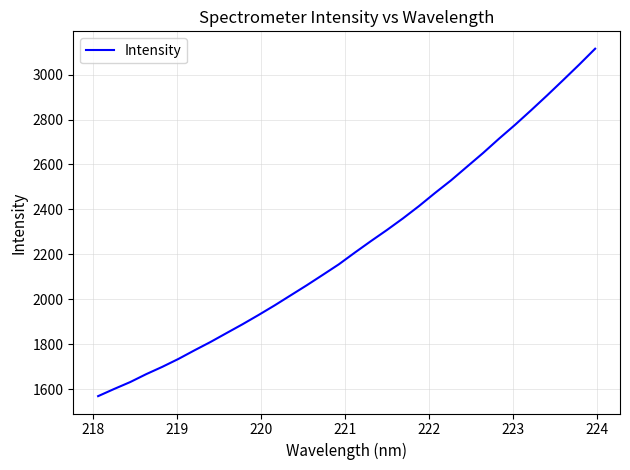

What is the difference between the maximum and minimum values?

1546.1